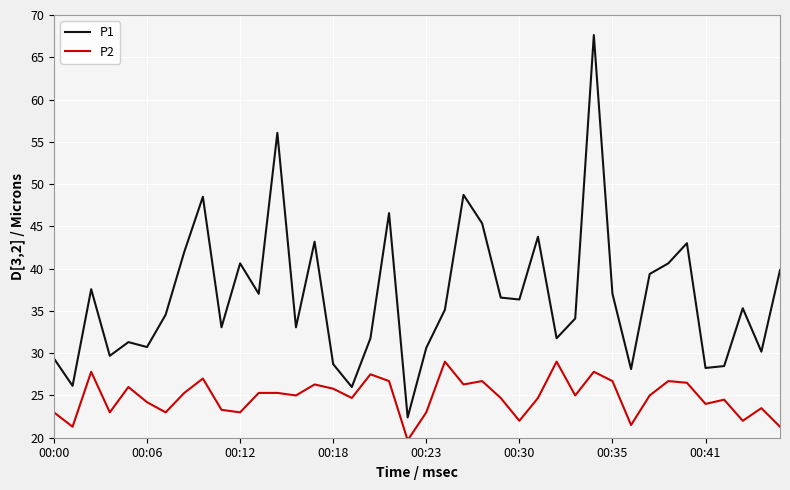

What is the maximum value for P2?

29.0